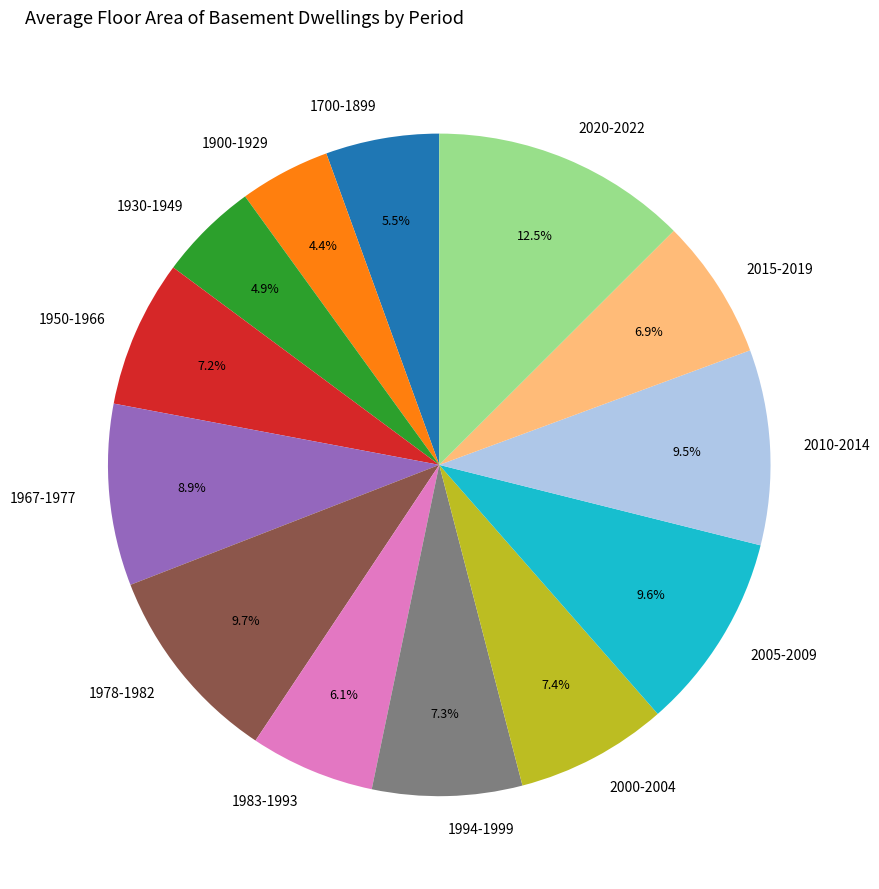

How many segments does this pie chart have?

13